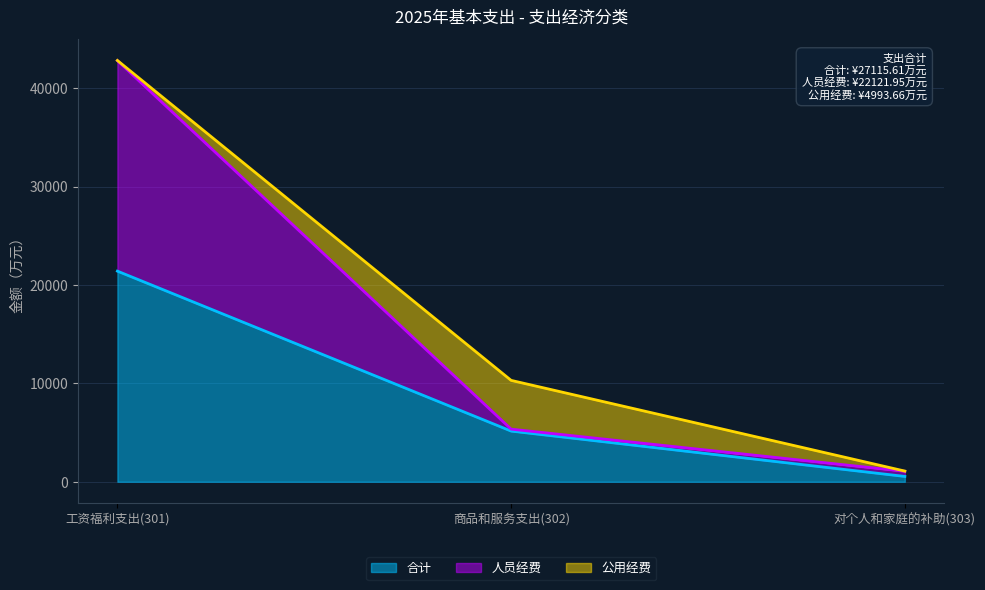

What is the value of the 合计 point at the 3rd from the left?

543.2